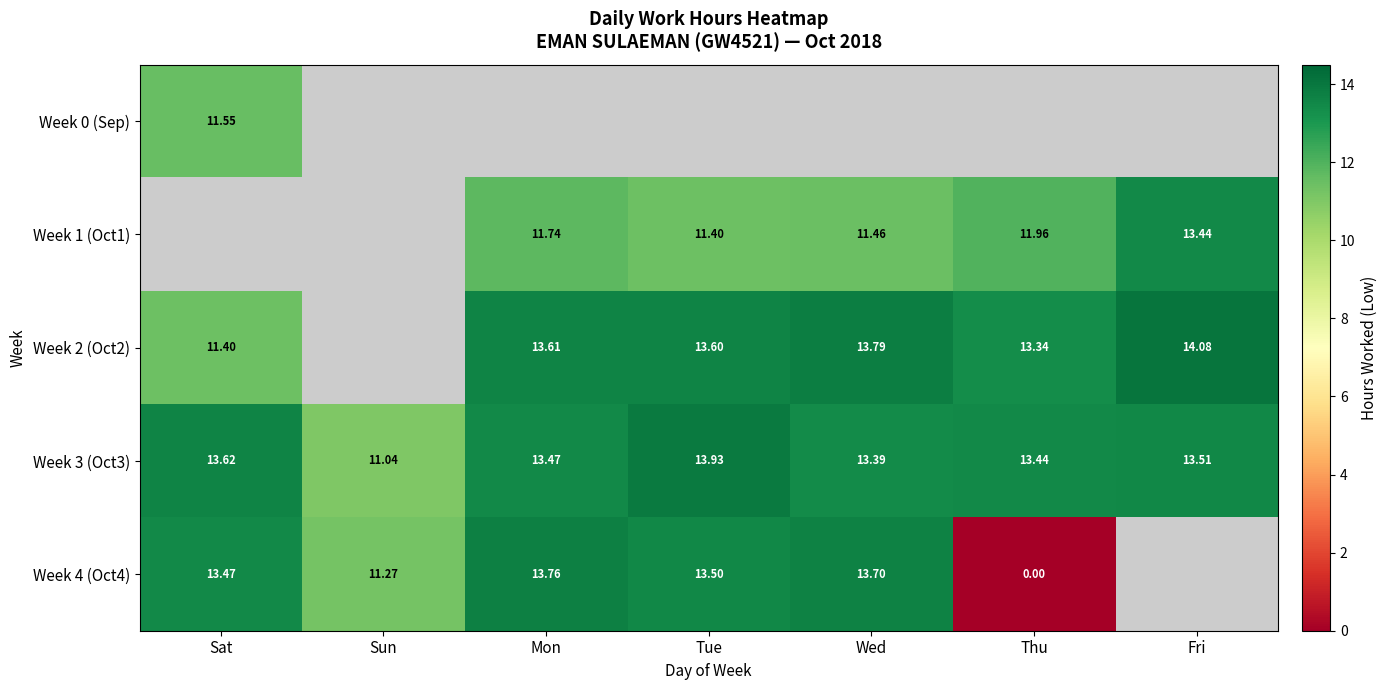

At which label does Week 3 (Oct3) reach its peak?

Tue